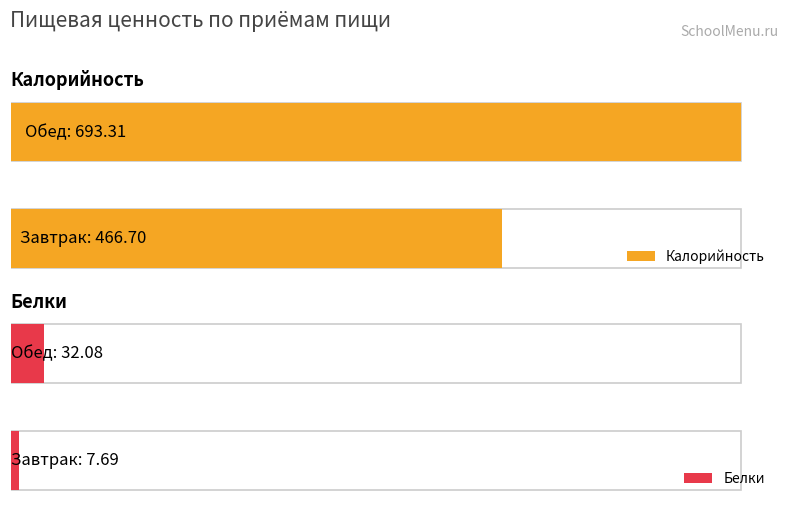

The value of Белки at Завтрак is 7.7. True or false?

True